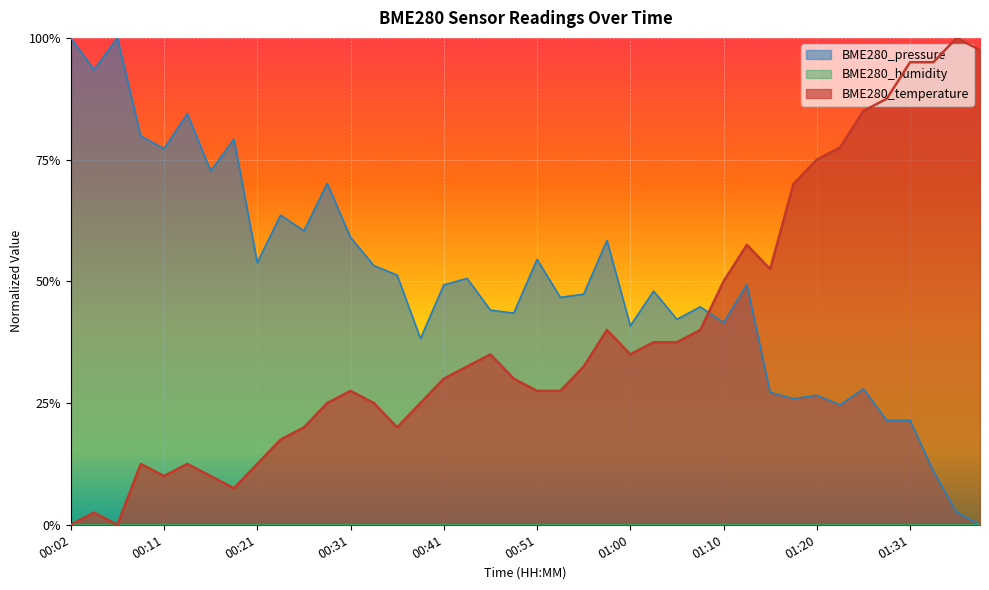

Which series has the largest total across all categories?

BME280_pressure